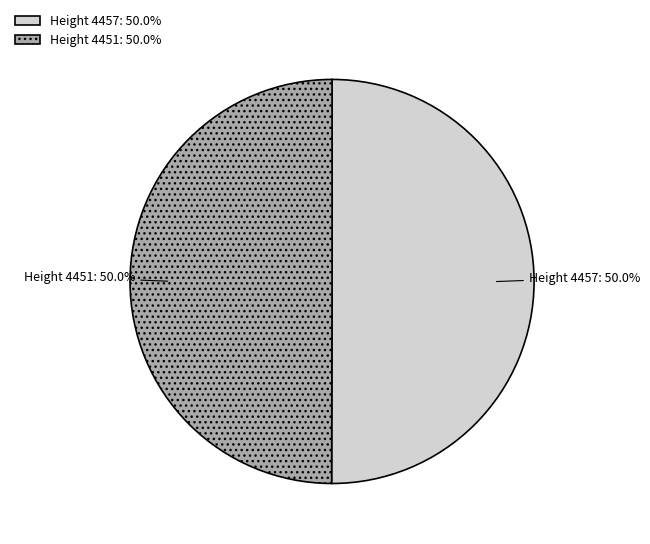

Count the number of slices in the pie.

2